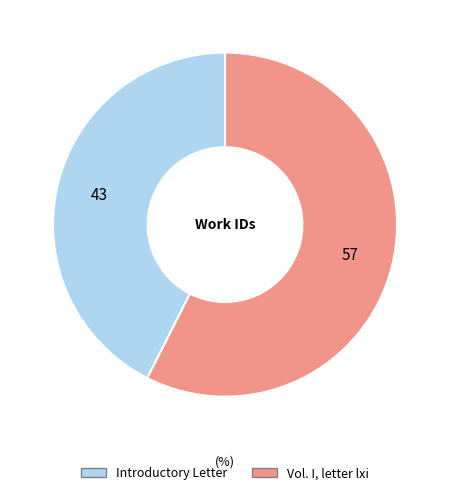

True or false: Introductory Letter accounts for 43% of the total.

True